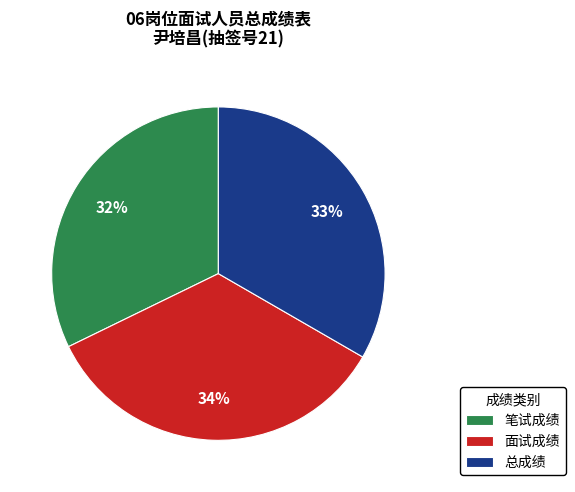

To the nearest percent, what is the combined percentage of 面试成绩 and 笔试成绩?

67%